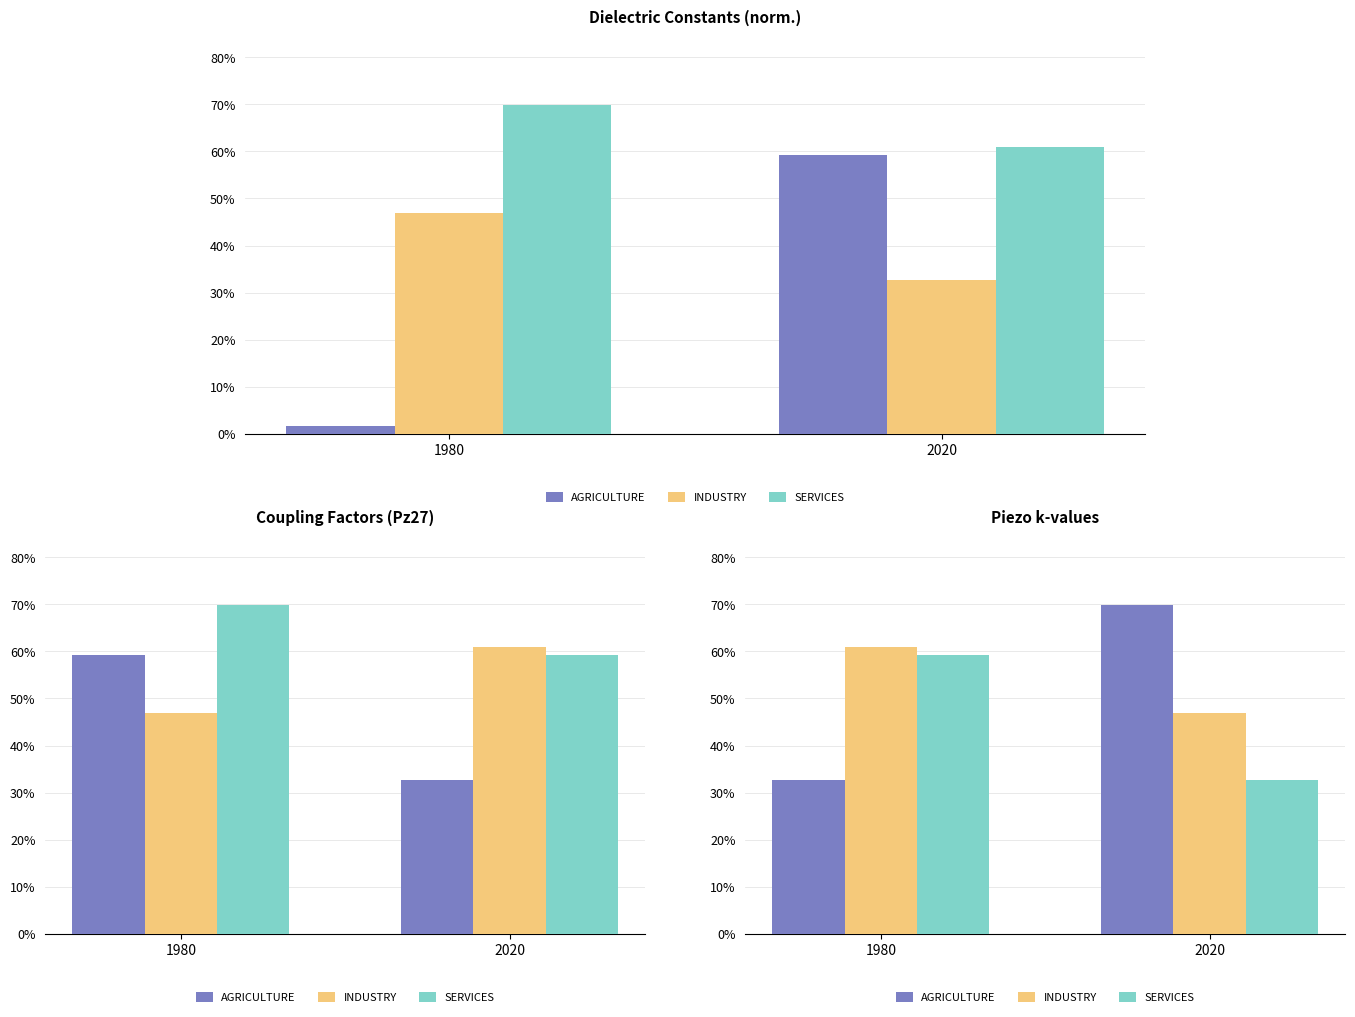

How many data points does each series have?

2